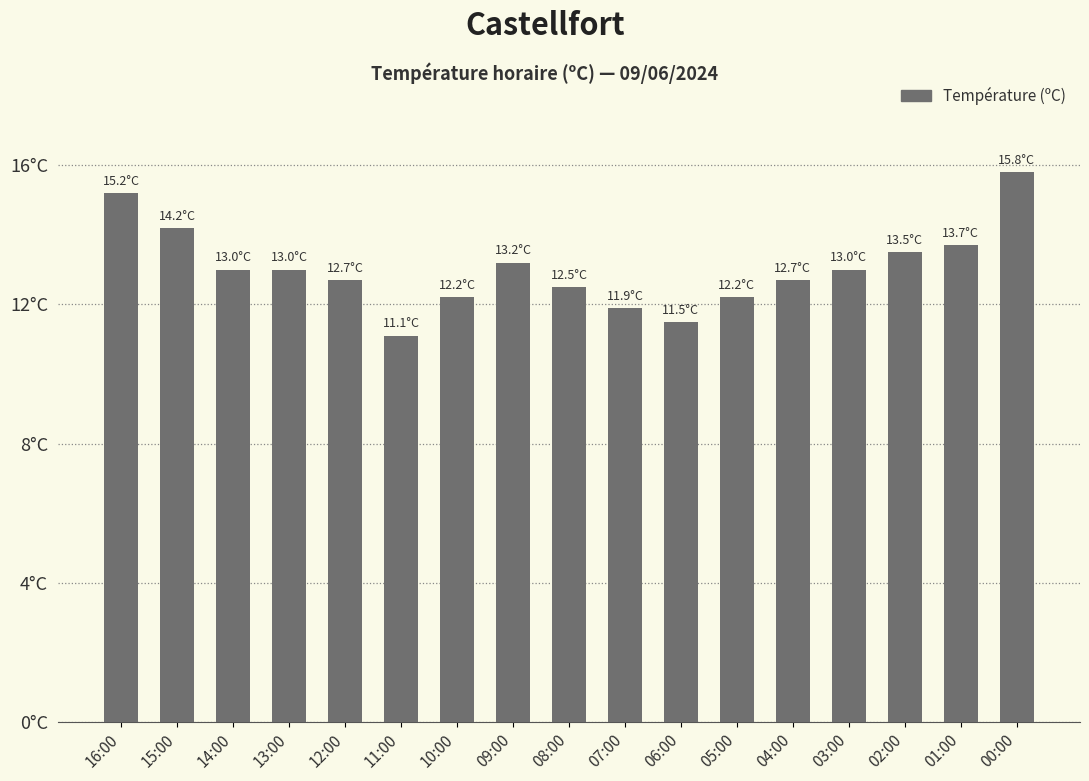

Reading left to right, list all the values displayed in this chart.

15.2	14.2	13.0	13.0	12.7	11.1	12.2	13.2	12.5	11.9	11.5	12.2	12.7	13.0	13.5	13.7	15.8